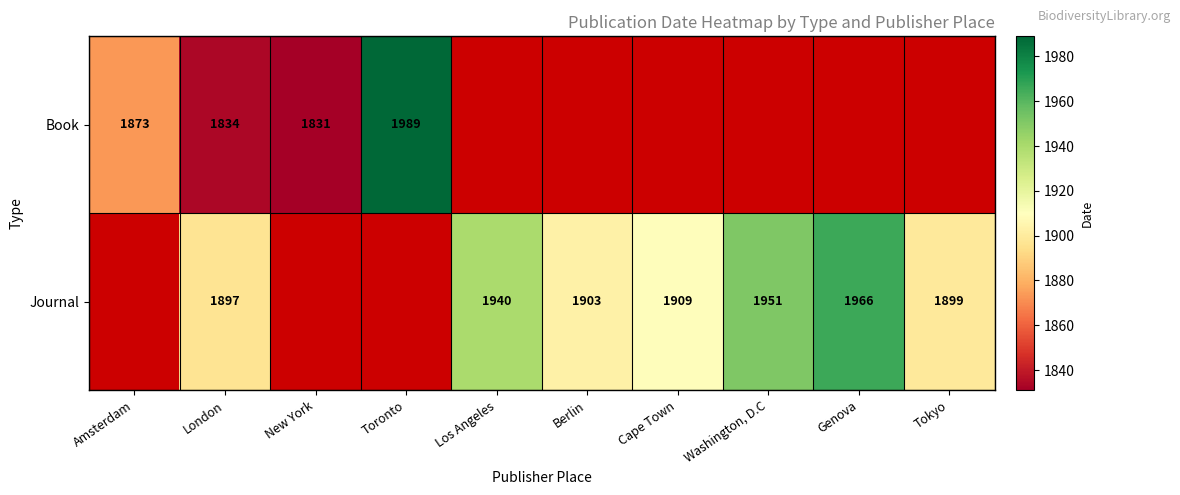

The value of Book at Toronto is 582. True or false?

False